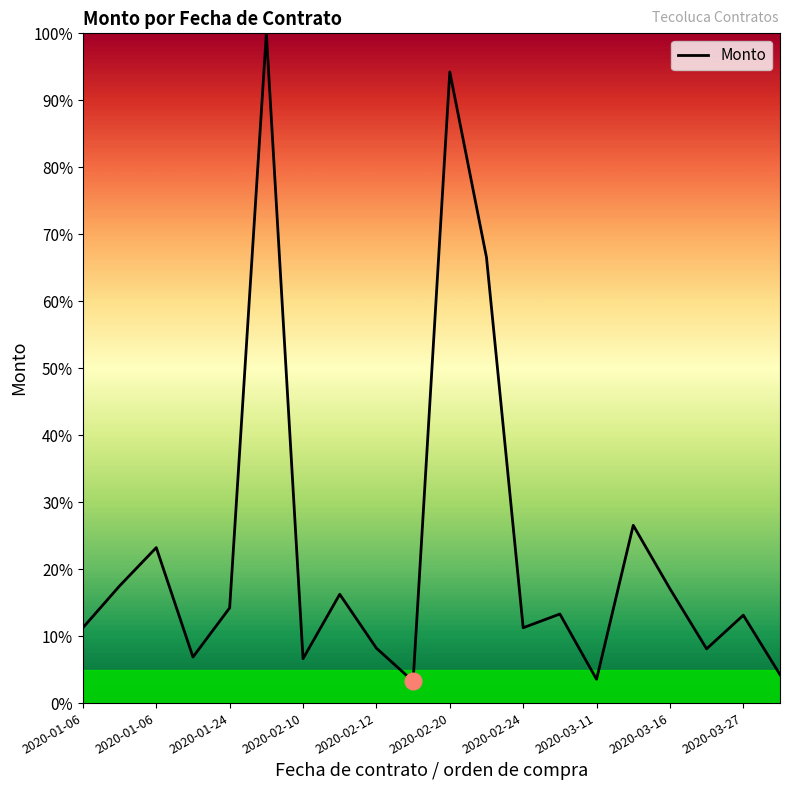

What is the maximum value shown in the chart?

100.0